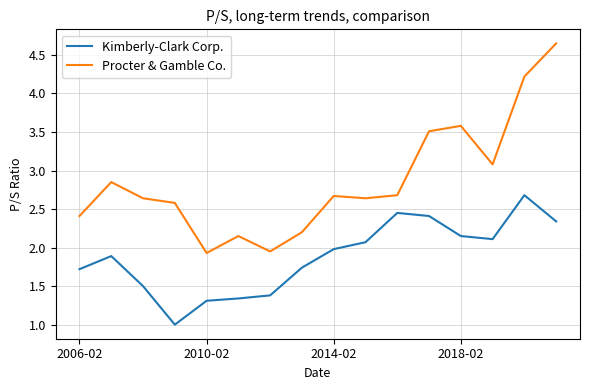

What is the difference between the maximum and minimum values in the Kimberly-Clark Corp. series?

1.7